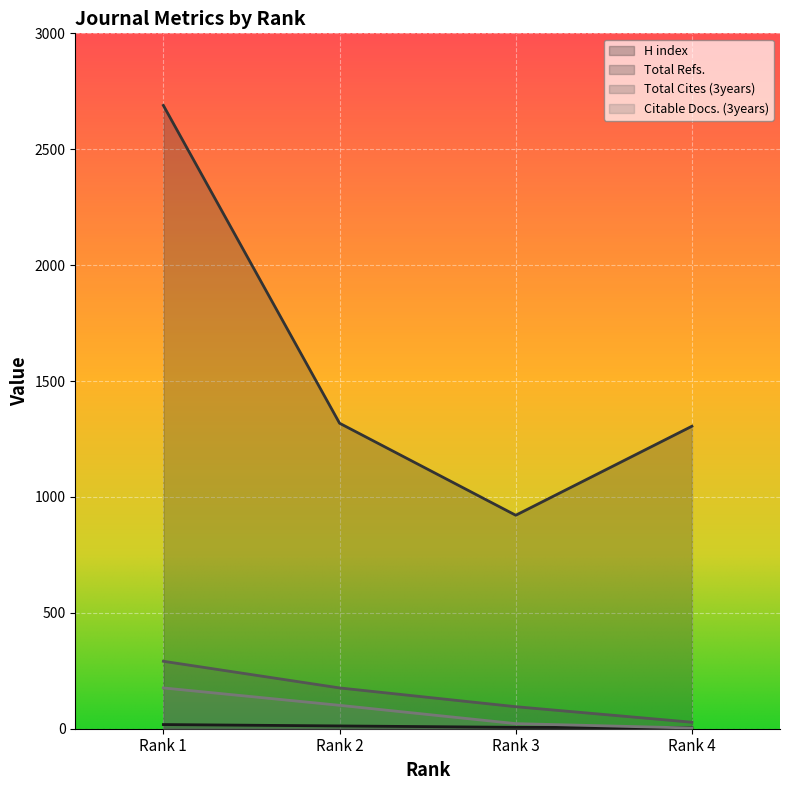

What is the spread (max minus min) of values at Rank 1?

2671